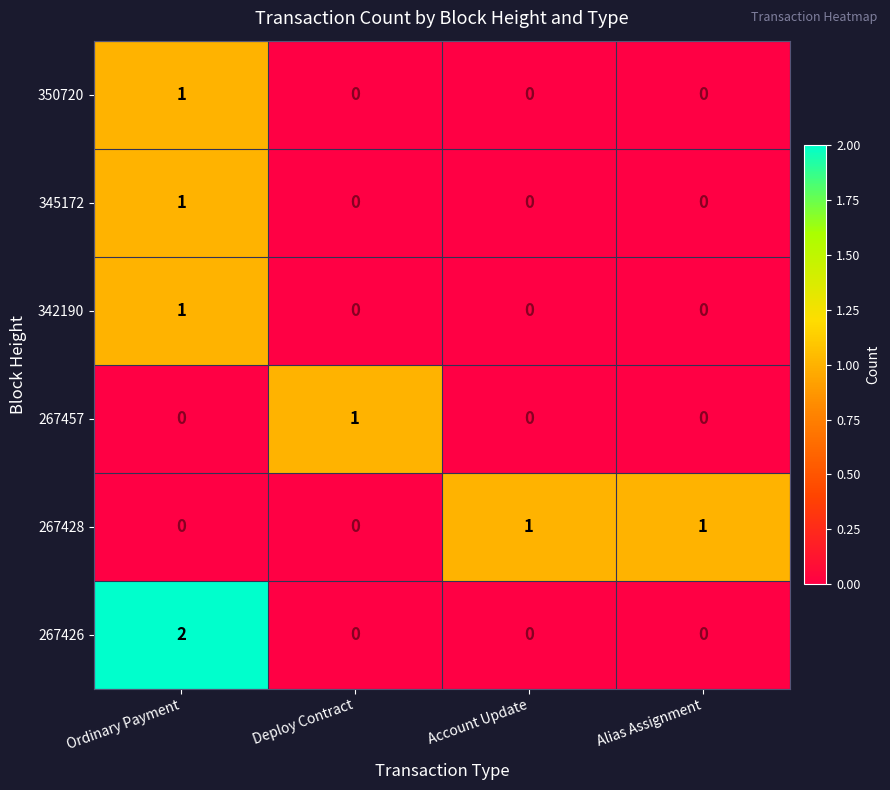

Is it true that 350720 equals 0 at Account Update?

True